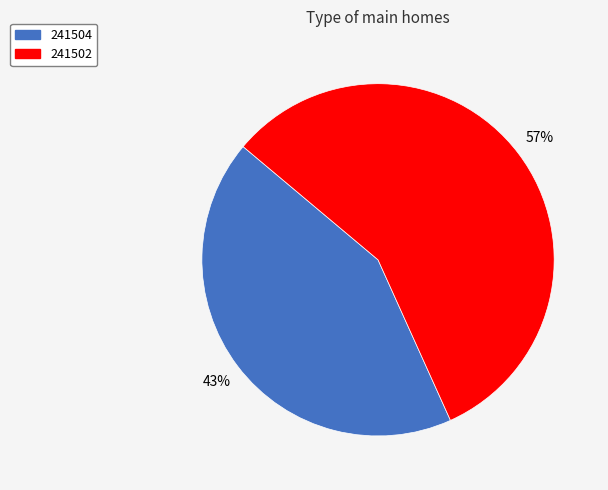

Do 241502 and 241504 together represent more than half of the pie?

Yes